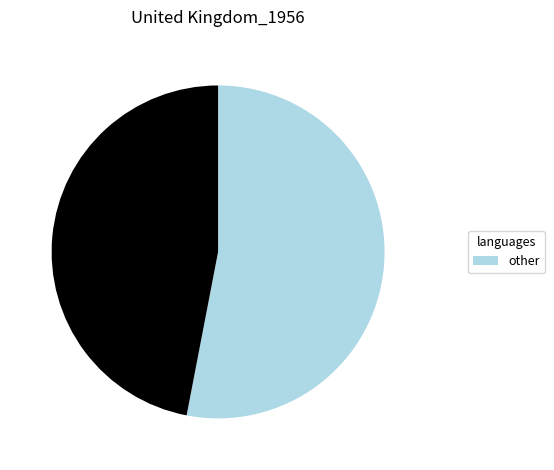

Is there a majority slice in this chart?

Yes